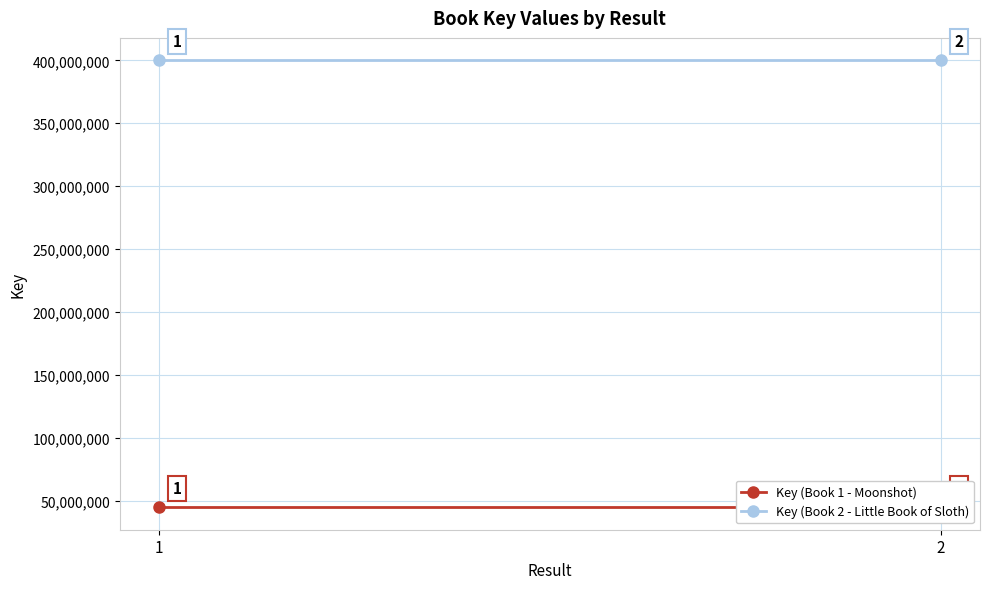

List the series in order of their overall mean, highest first.

Key (Book 2 - Little Book of Sloth), Key (Book 1 - Moonshot)